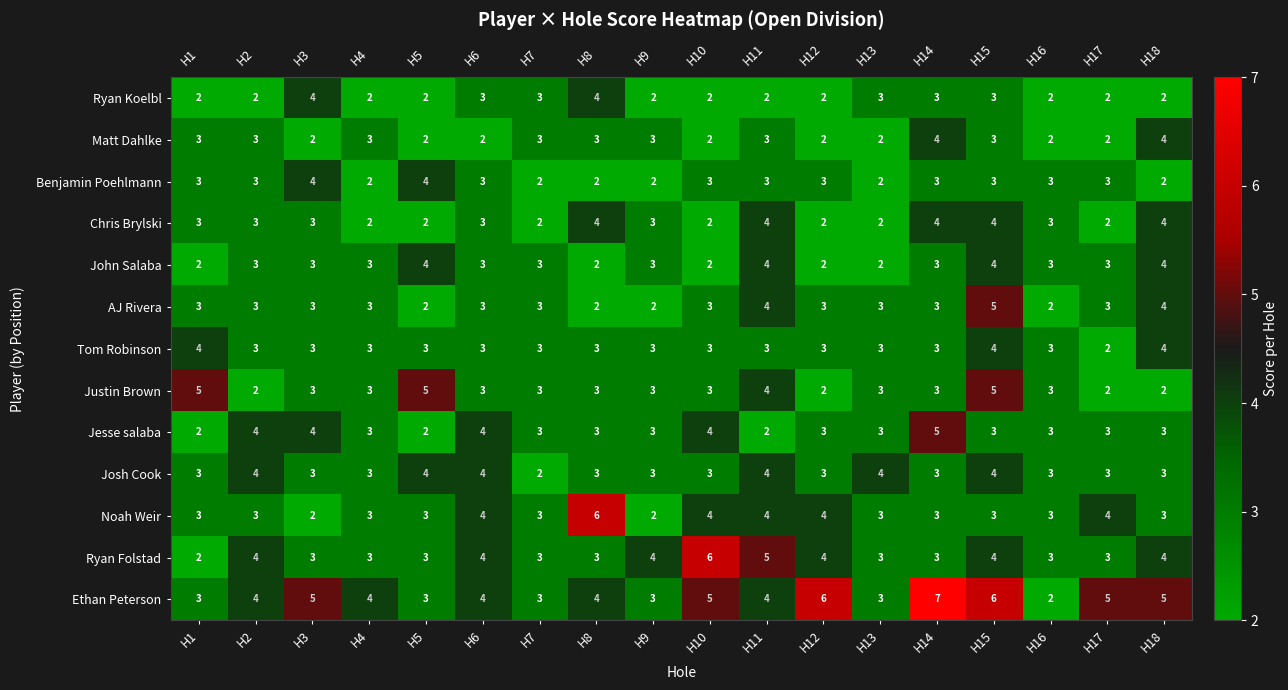

Which series has the largest total across all categories?

Ethan Peterson